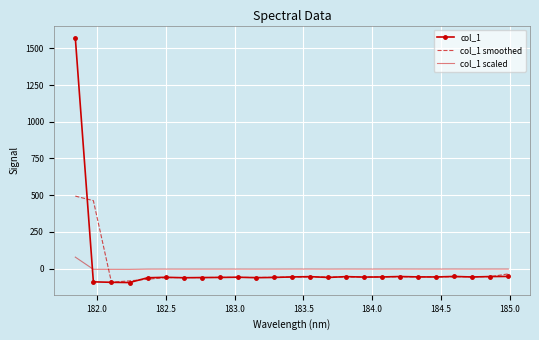

What is the smallest value displayed?

-94.5